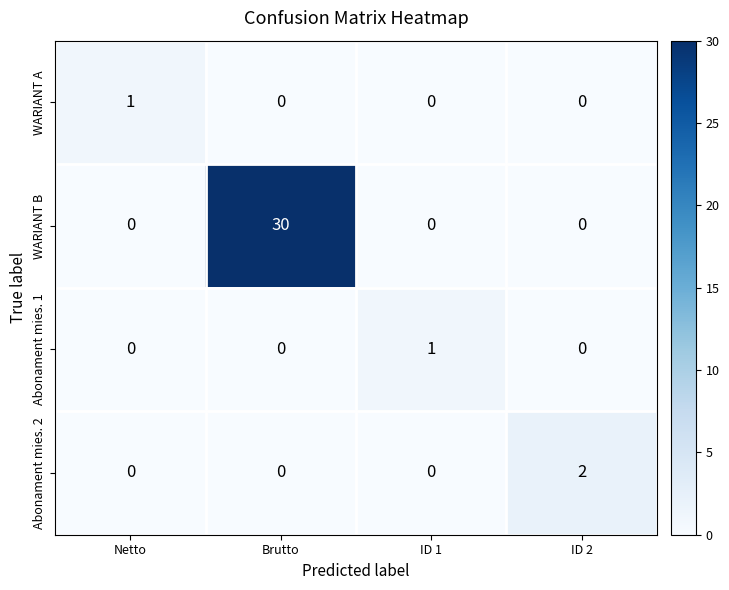

Between Netto and ID 2, which series saw the biggest shift?

Abonament mies. 2